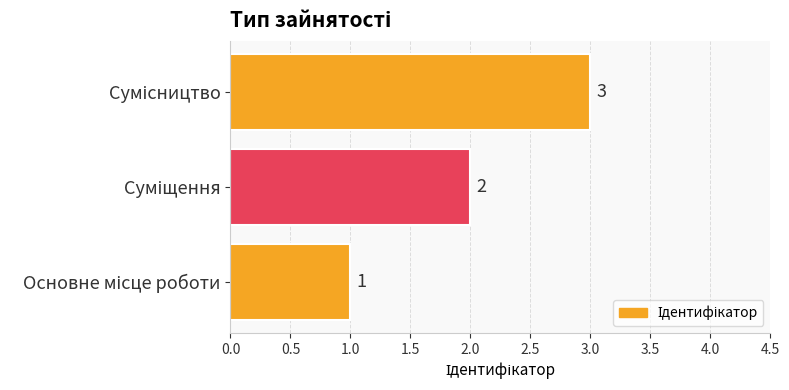

What is the difference between the second highest and minimum values?

1